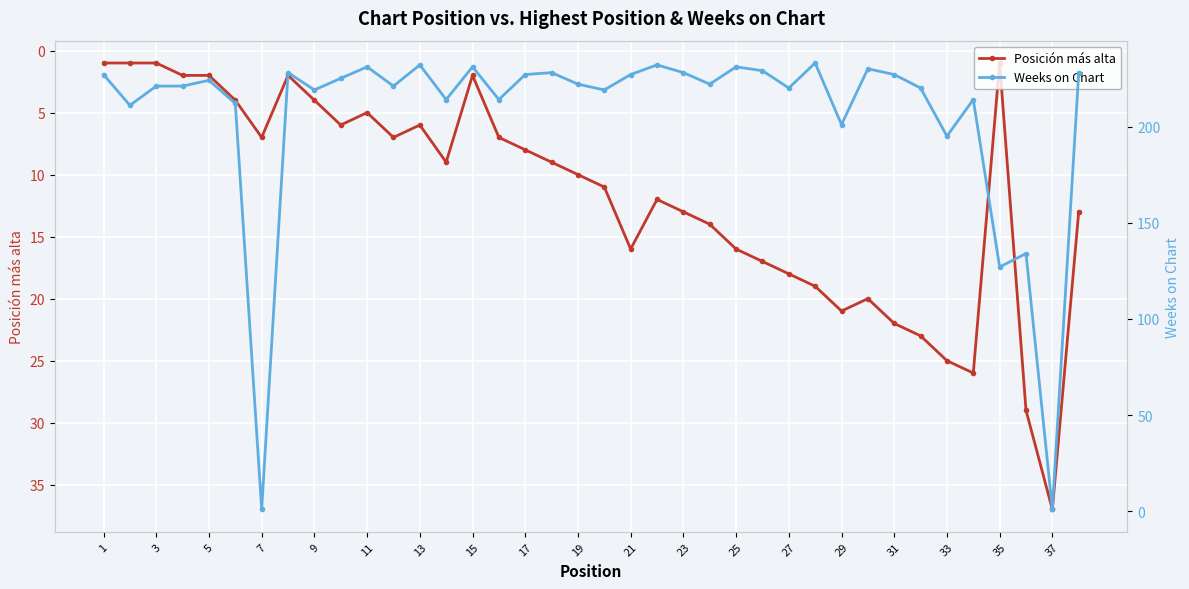

How many values in the Posición más alta series exceed 10?

18